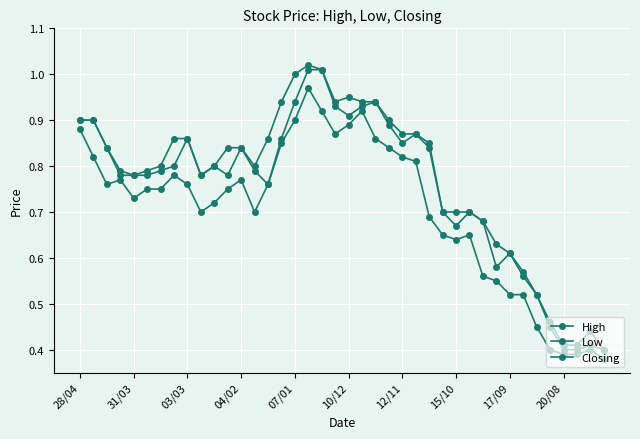

Count the number of data series in this chart.

3